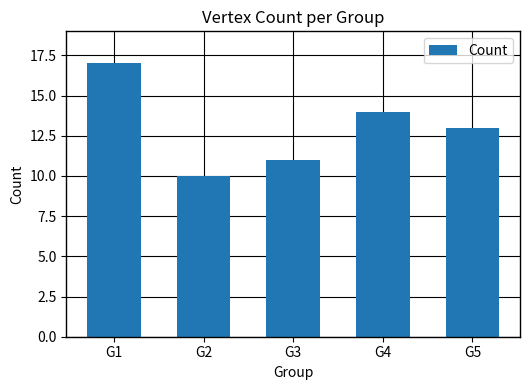

What is the maximum value shown in the chart?

17